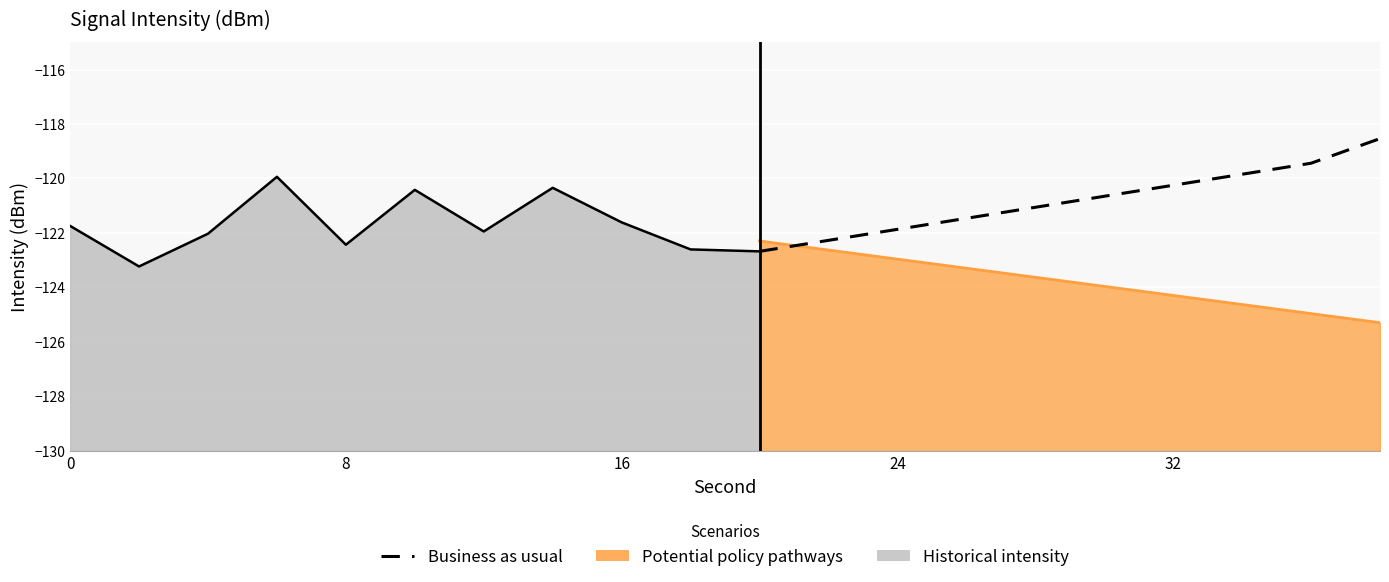

True or false: there are more than 2 points higher than both neighbors.

False